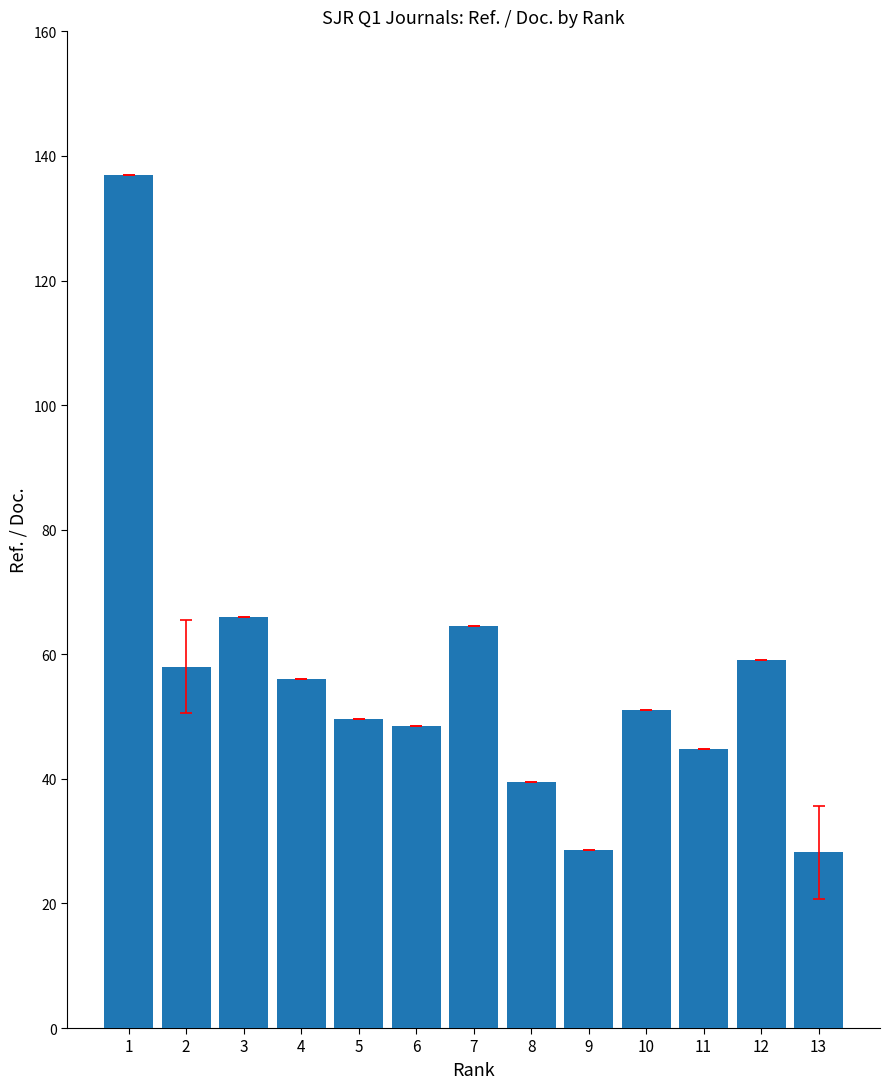

What is the average value?

56.2